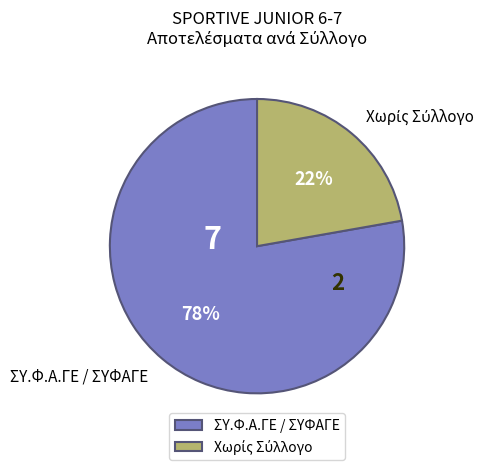

True or false: ΣΥ.Φ.Α.ΓΕ / ΣΥΦΑΓΕ accounts for 92% of the total.

False